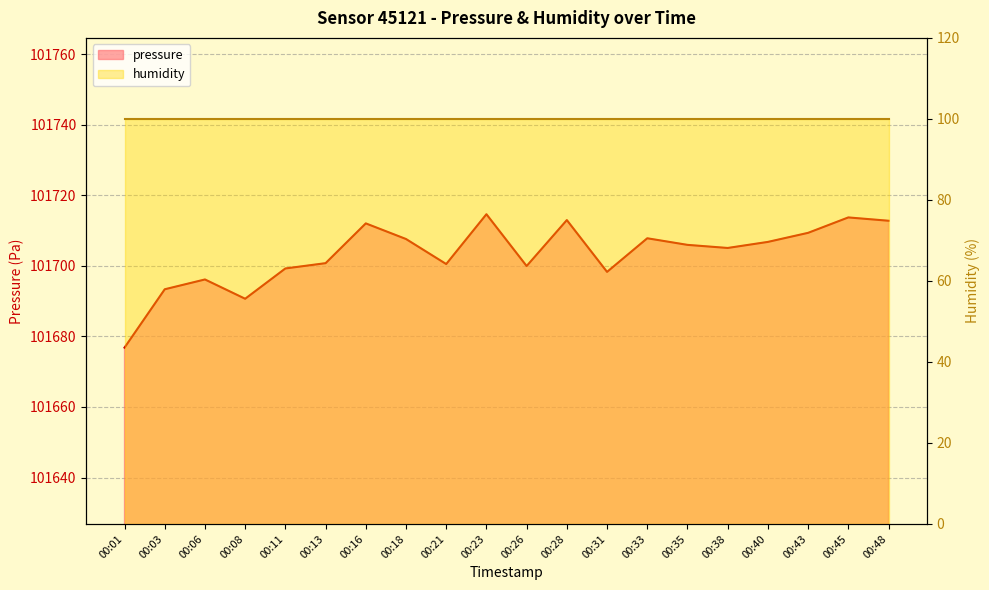

The chart shows a value of 101713.8 at 00:45. True or false?

True